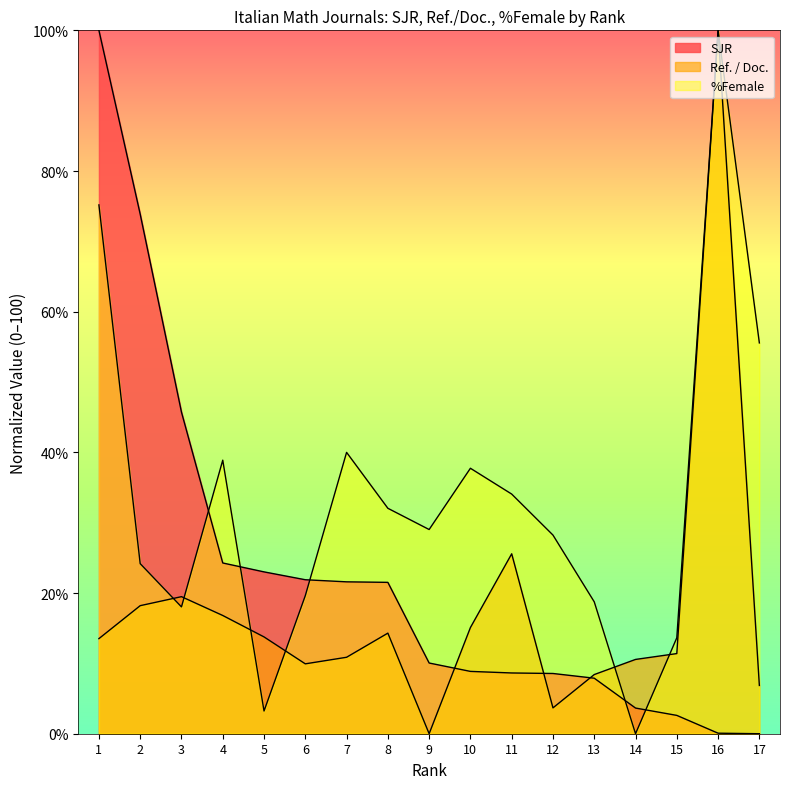

What is the sum of the %Female values at 10 and 8?

69.8